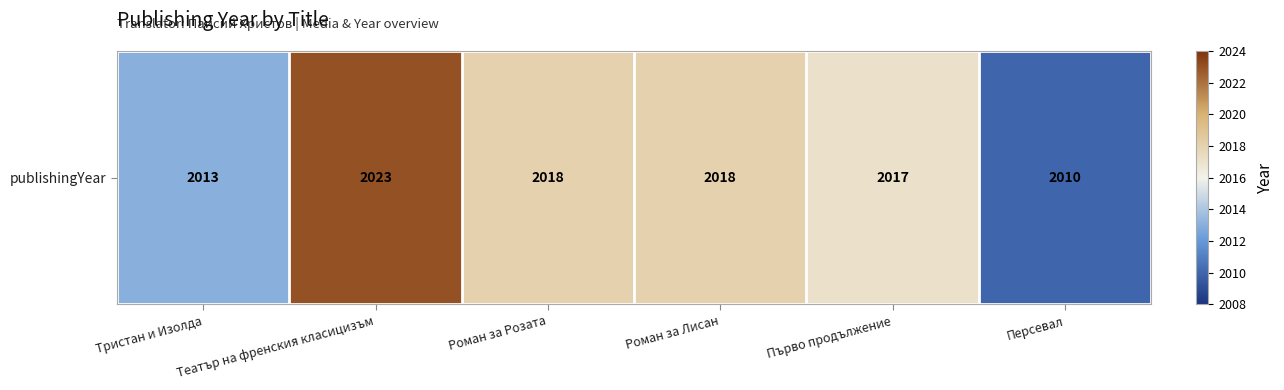

Rank the categories by value from highest to lowest.

Театър на френския класицизъм, Роман за Розата, Роман за Лисан, Първо продължение, Тристан и Изолда, Персевал